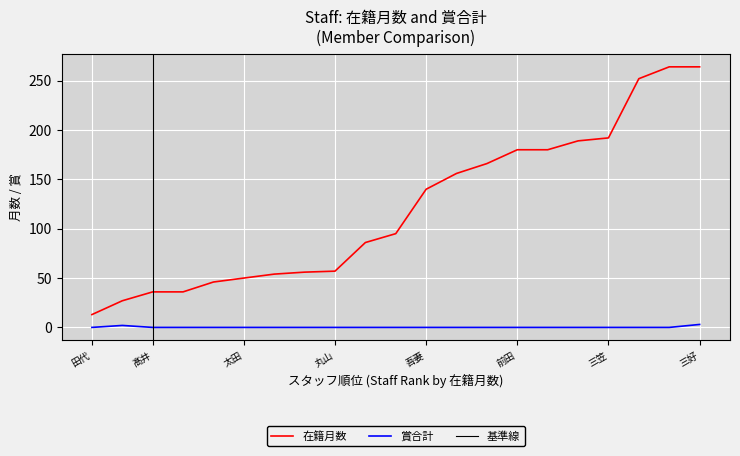

True or false: 賞合計 has more than 2 points higher than both neighbors.

False